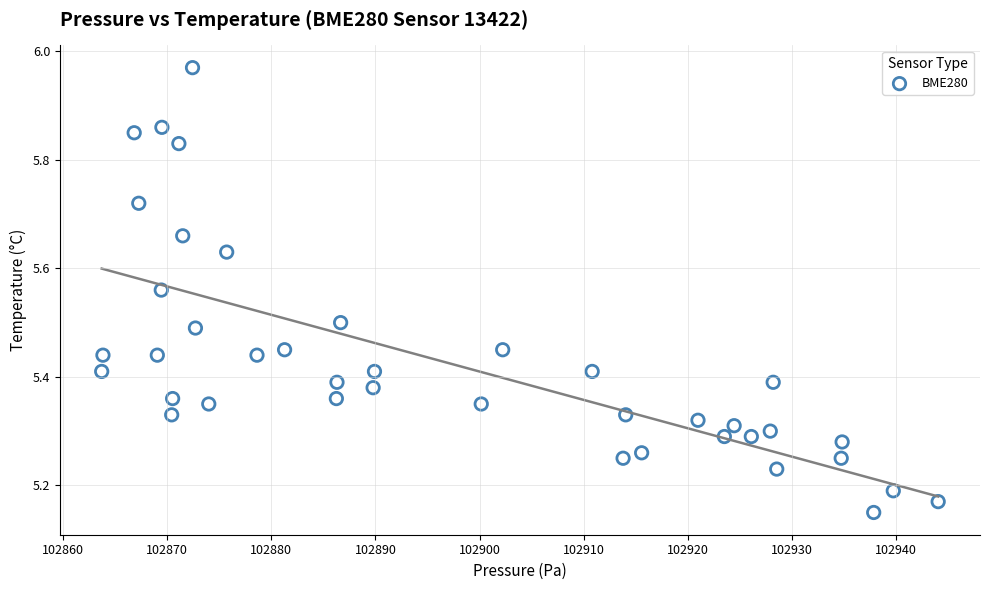

What is the range of X values (max minus min)?

80.3